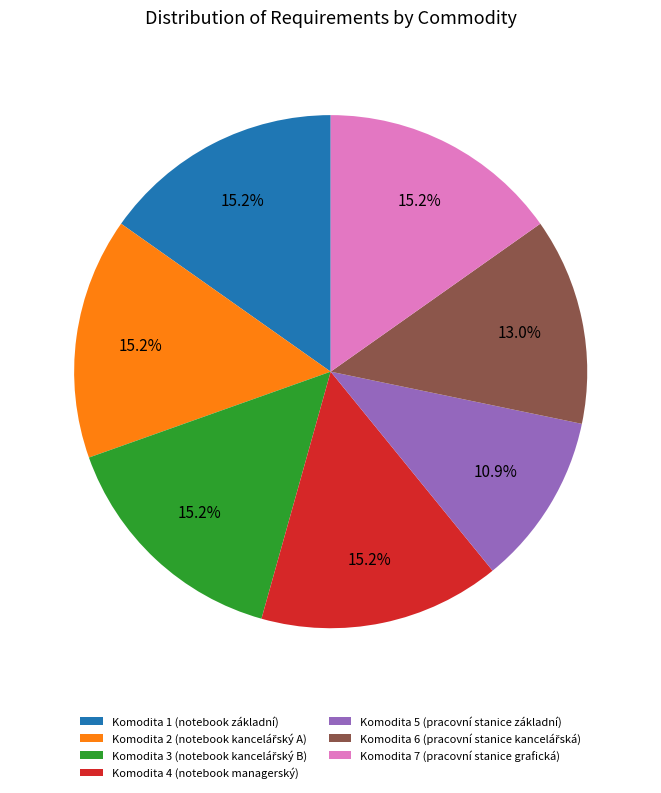

Which category has the smallest portion of the pie?

Komodita 5 (pracovní stanice základní)